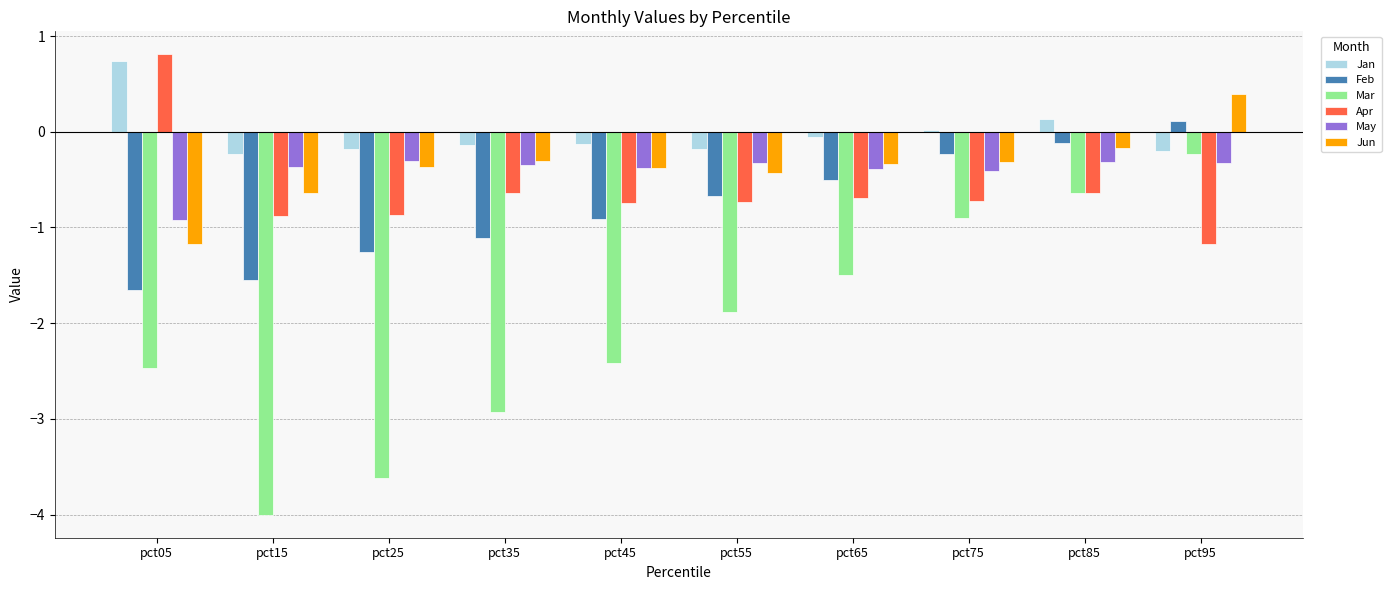

How many categories are shown in the chart?

10